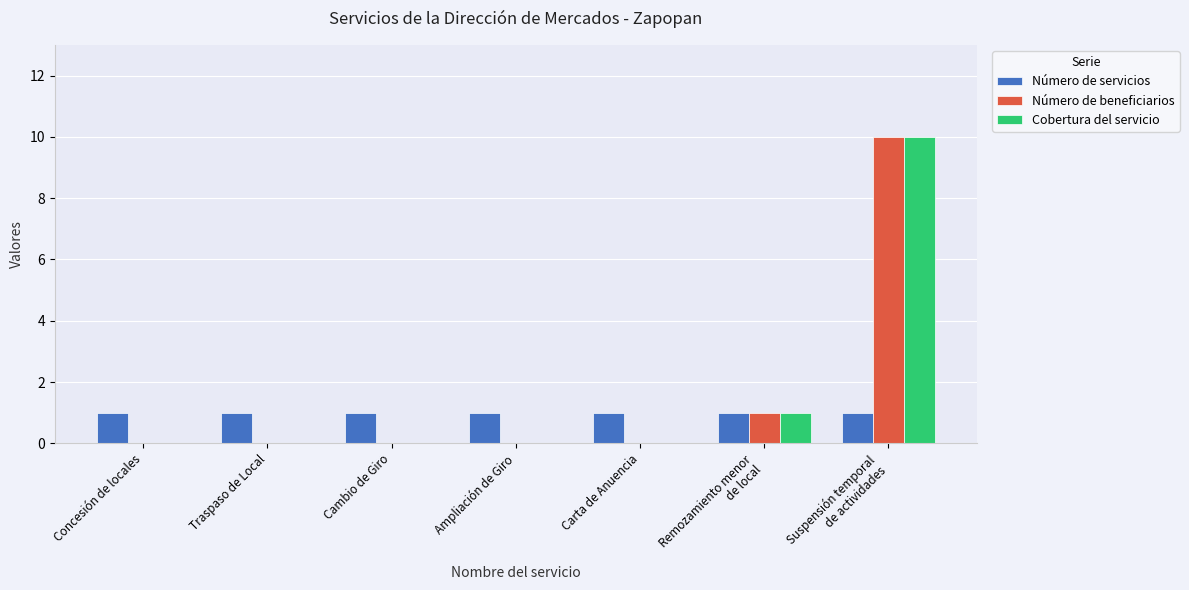

How many distinct data groups are displayed?

3